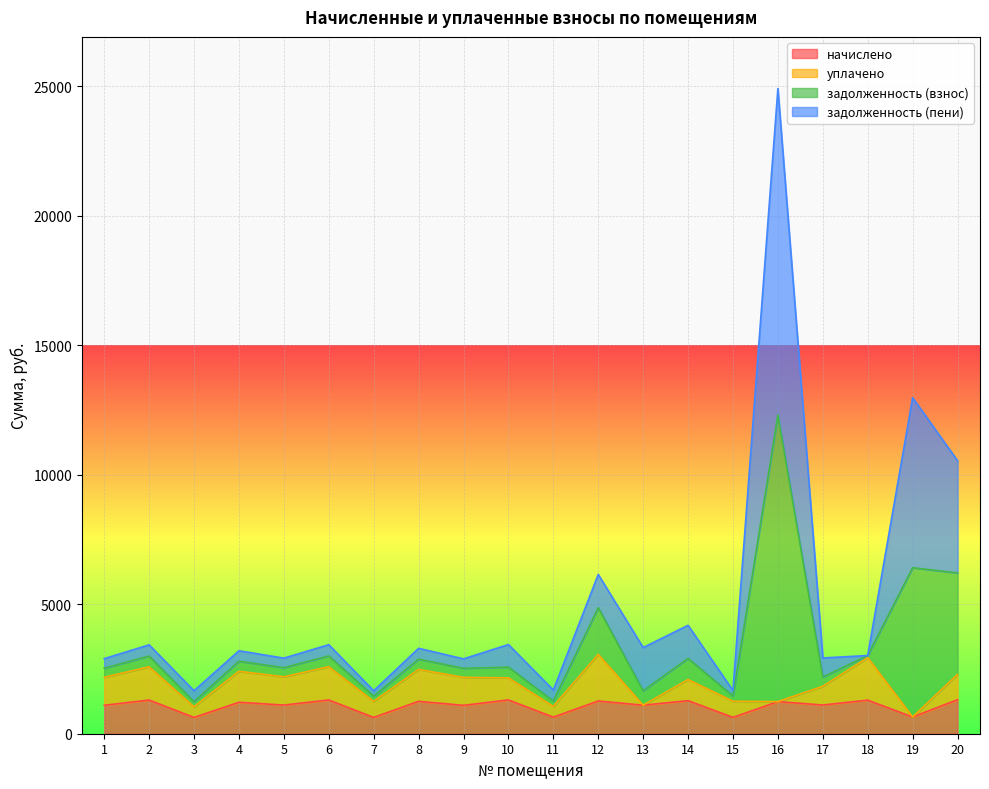

Is it true that начислено equals 935.7 at 7?

False